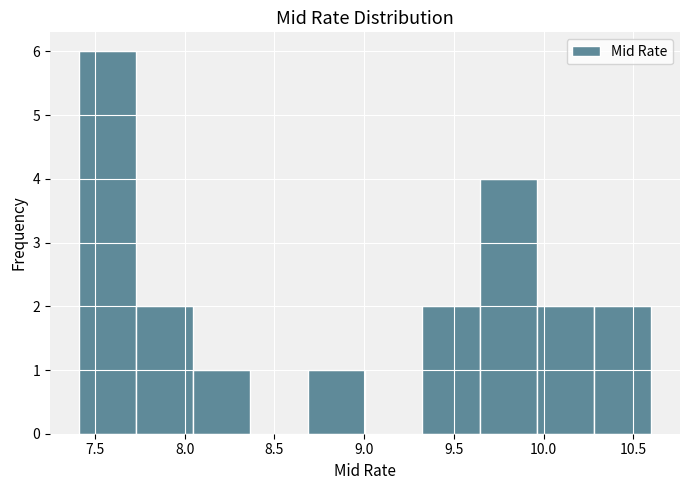

Which range on the x-axis has the tallest bar?

7.40 to 7.75